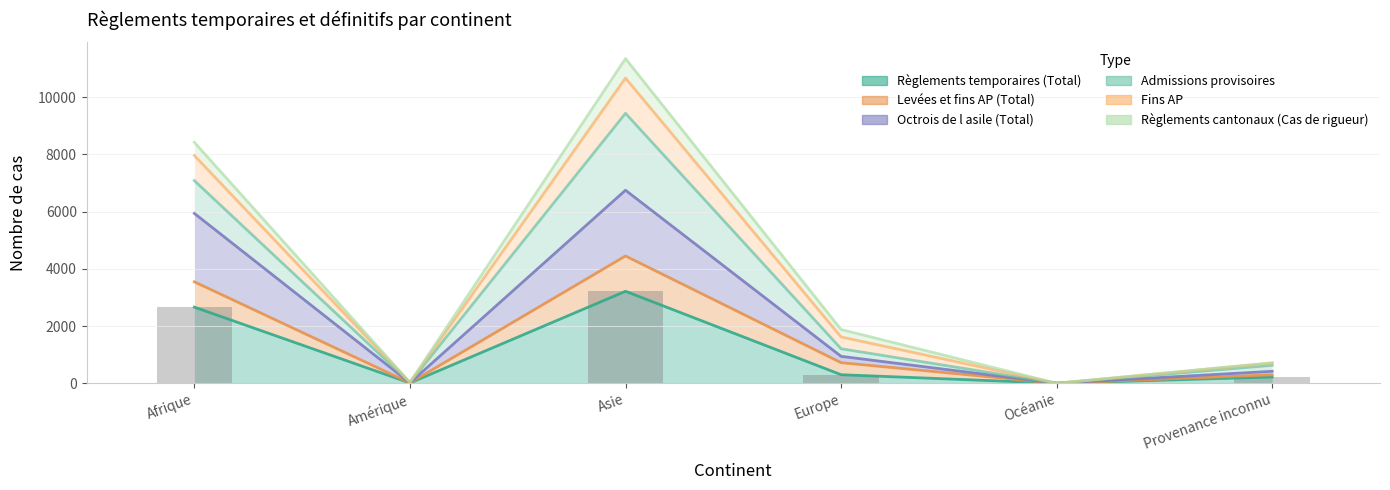

Which category has the highest value across all series?

Asie